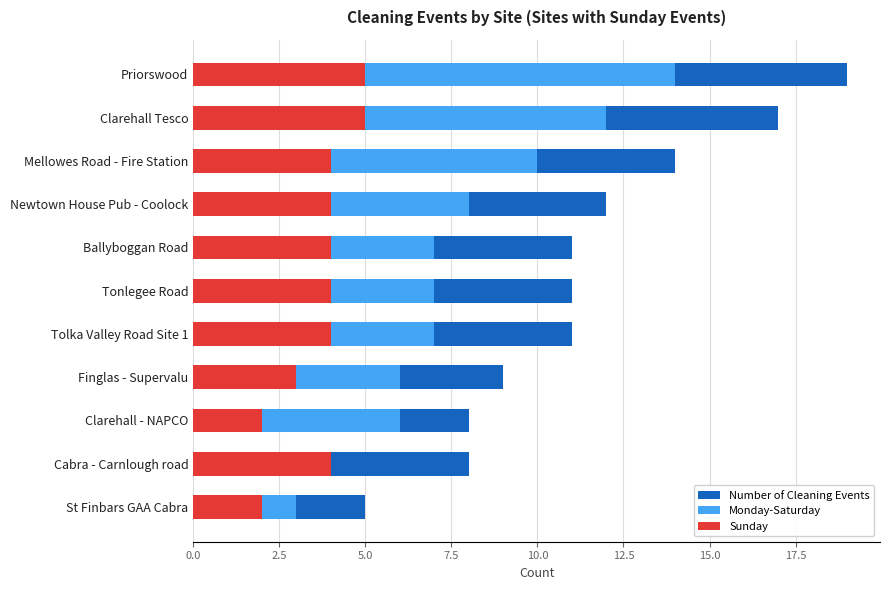

What are all the series names shown in the legend?

Number of Cleaning Events, Monday-Saturday, Sunday